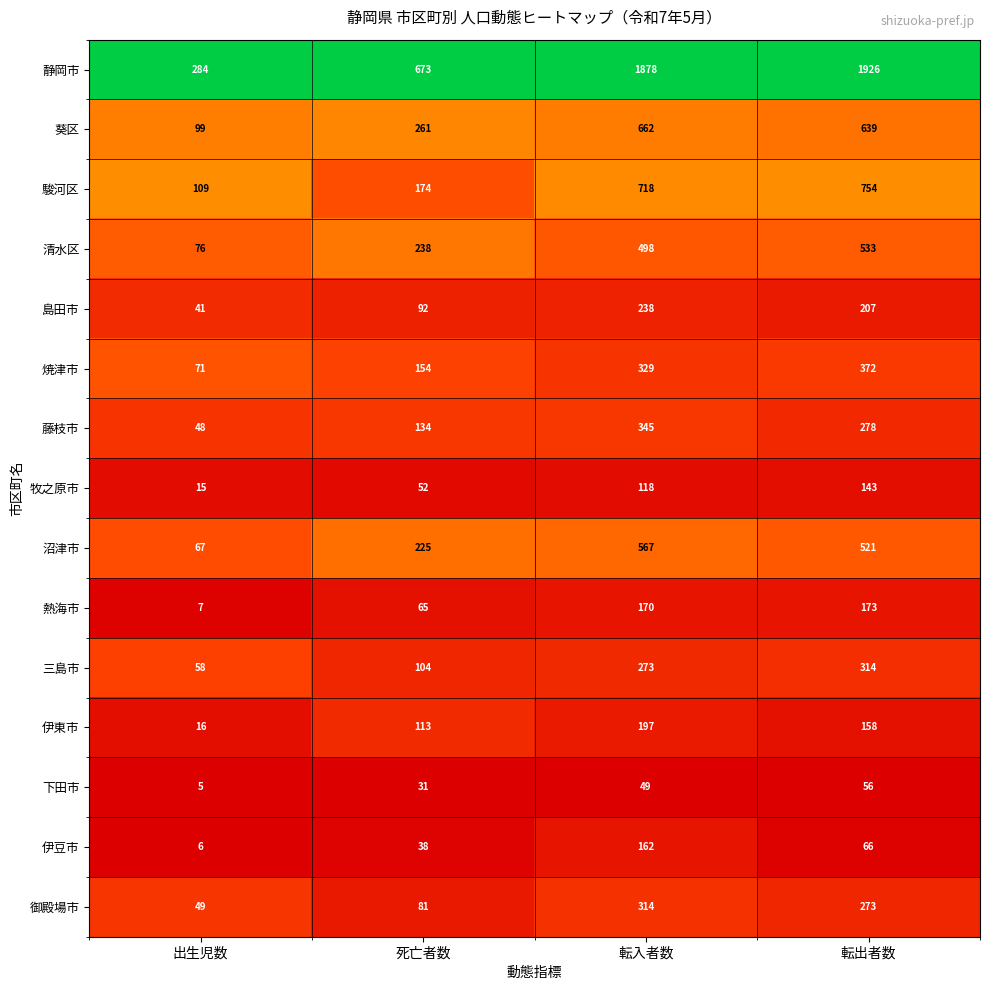

The 熱海市 series shows 173 at 転出者数. True or false?

True